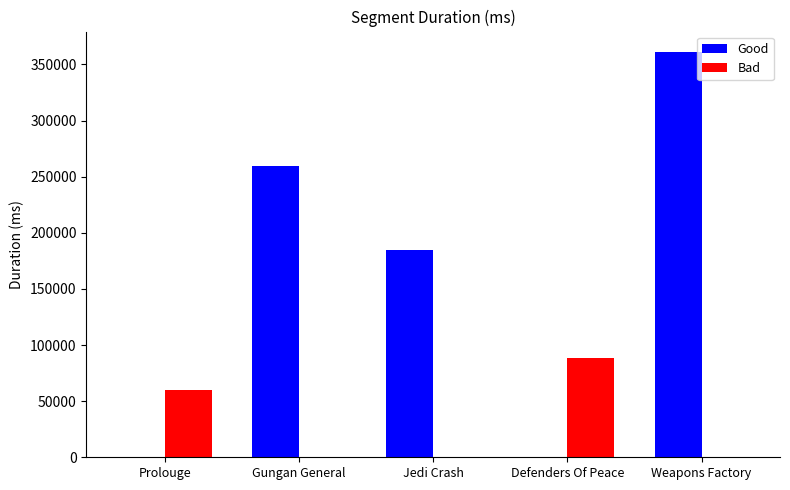

Reading left to right, list all the values displayed in this chart.

Good: Prolouge=0	Gungan General=259892	Jedi Crash=184940	Defenders Of Peace=0	Weapons Factory=361236
Bad: Prolouge=59559	Gungan General=0	Jedi Crash=0	Defenders Of Peace=88594	Weapons Factory=0